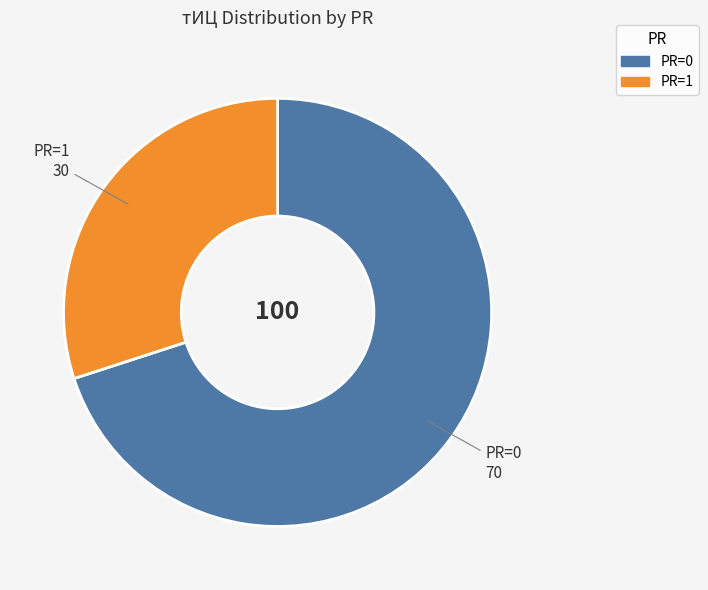

Is there any slice that represents more than half of the pie?

Yes